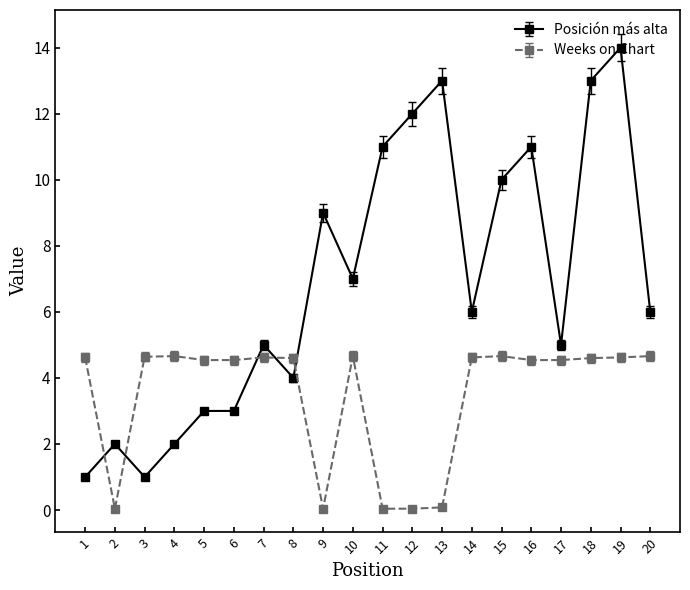

Between 13 and 18, which series saw the biggest shift?

Weeks on Chart